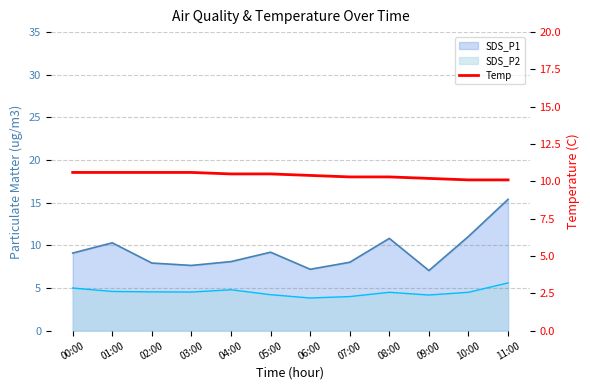

At which category does the chart reach its peak across all series?

00:00